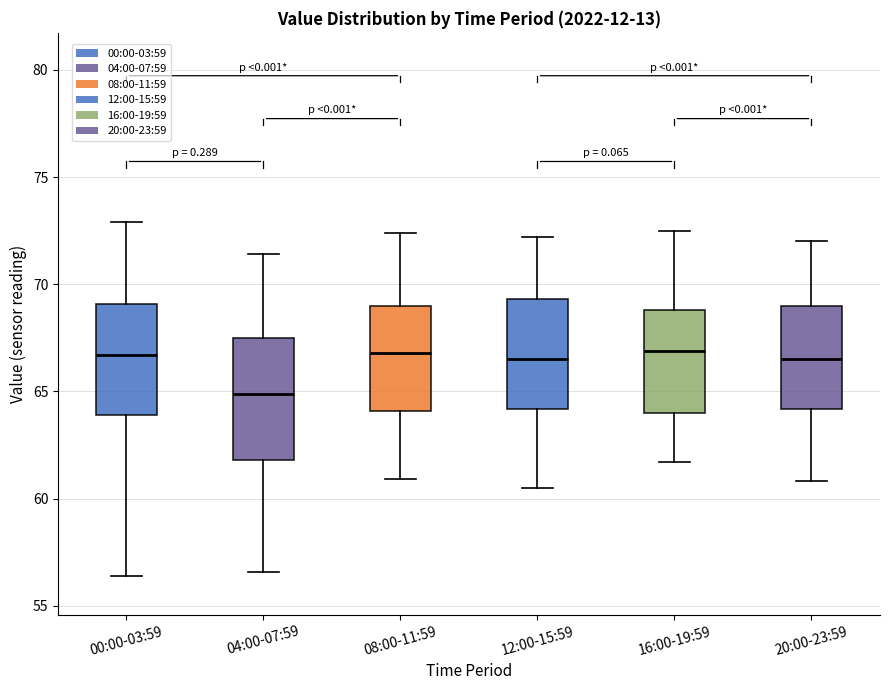

Reading left to right, transcribe this box plot: for each box, give where its median line is, the range the box spans, and where its two whiskers end, as read against the y-axis. The values are not printed on the chart, so give them approximately, as read against the axis.

00:00-03:59: median 66.5, box 64.0 to 69.0, whiskers 56.5 to 73.0
04:00-07:59: median 65.0, box 62.0 to 67.5, whiskers 56.5 to 71.5
08:00-11:59: median 67.0, box 64.0 to 69.0, whiskers 61.0 to 72.5
12:00-15:59: median 66.5, box 64.0 to 69.5, whiskers 60.5 to 72.0
16:00-19:59: median 67.0, box 64.0 to 69.0, whiskers 61.5 to 72.5
20:00-23:59: median 66.5, box 64.0 to 69.0, whiskers 61.0 to 72.0